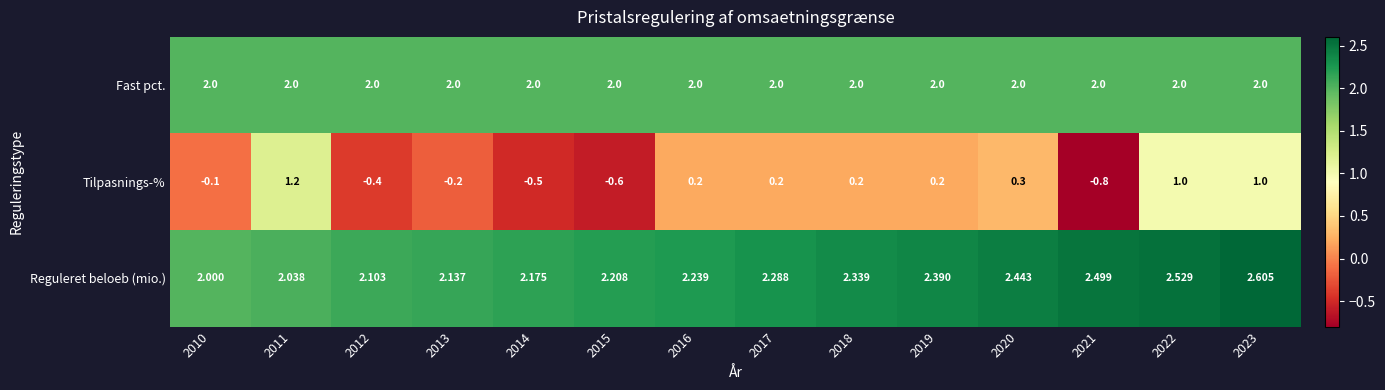

Which series changed the most between 2012 and 2017?

Tilpasnings-%